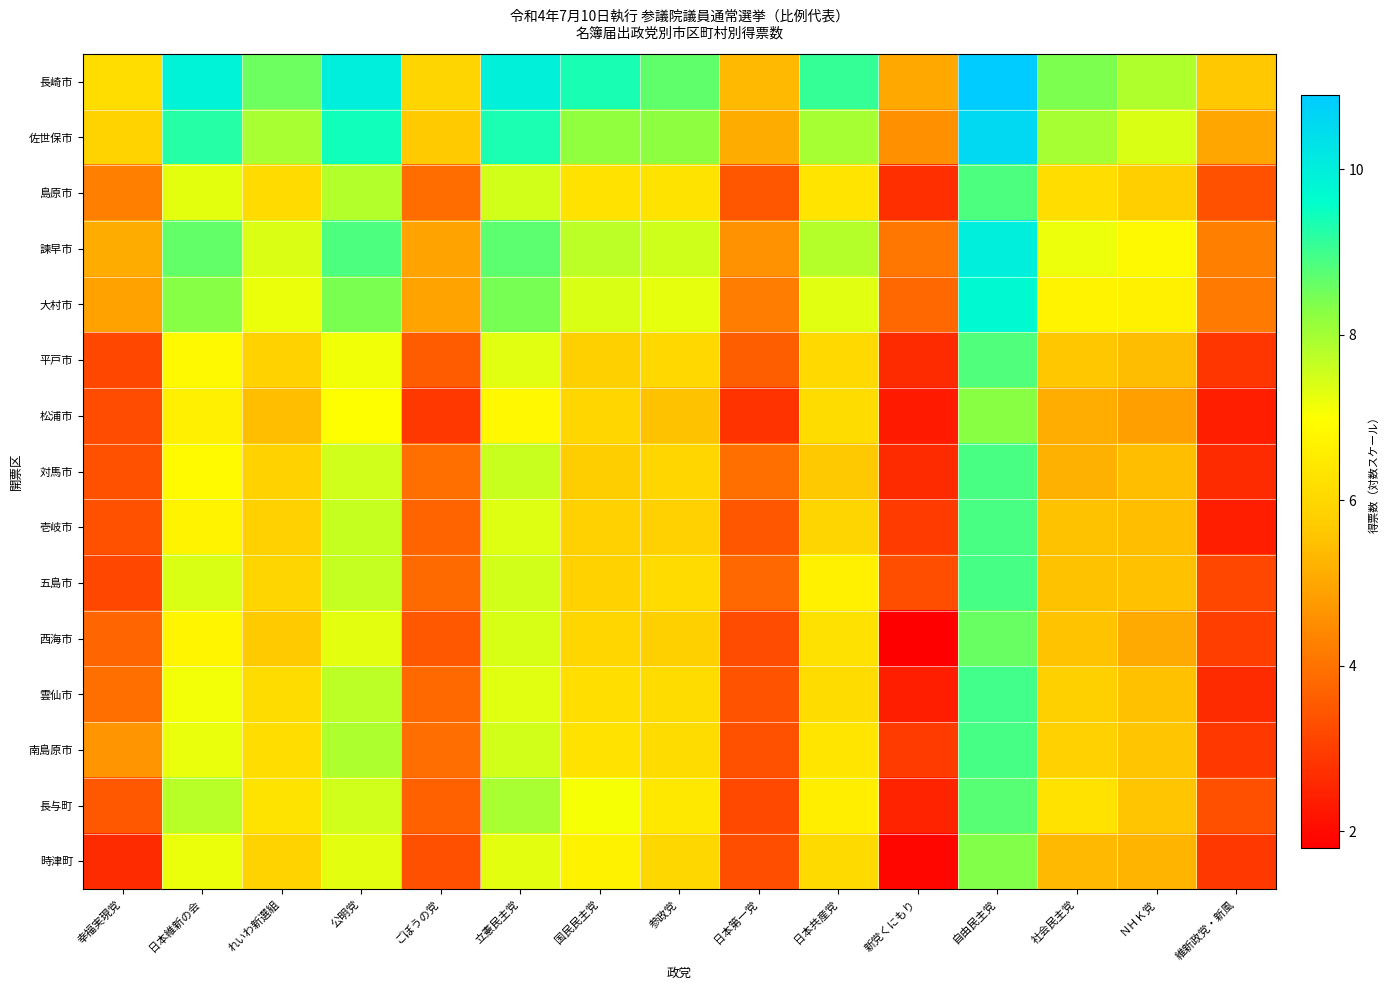

Reading left to right, transcribe all the data shown in this chart.

長崎市: 幸福実現党=6.1	日本維新の会=9.9	れいわ新選組=8.6	公明党=10.0	ごぼうの党=5.9	立憲民主党=10.0	国民民主党=9.4	参政党=8.7	日本第一党=5.3	日本共産党=9.1	新党くにもり=5.0	自由民主党=10.9	社会民主党=8.4	ＮＨＫ党=7.9	維新政党・新風=5.6
佐世保市: 幸福実現党=5.9	日本維新の会=9.2	れいわ新選組=7.9	公明党=9.4	ごぼうの党=5.7	立憲民主党=9.3	国民民主党=8.2	参政党=8.2	日本第一党=5.1	日本共産党=8.0	新党くにもり=4.6	自由民主党=10.5	社会民主党=8.0	ＮＨＫ党=7.4	維新政党・新風=5.0
島原市: 幸福実現党=4.3	日本維新の会=7.3	れいわ新選組=6.1	公明党=7.8	ごぼうの党=3.9	立憲民主党=7.5	国民民主党=6.3	参政党=6.3	日本第一党=3.5	日本共産党=6.3	新党くにもり=2.7	自由民主党=8.9	社会民主党=6.1	ＮＨＫ党=5.8	維新政党・新風=3.4
諫早市: 幸福実現党=5.1	日本維新の会=8.7	れいわ新選組=7.4	公明党=8.9	ごぼうの党=4.9	立憲民主党=8.7	国民民主党=7.7	参政党=7.5	日本第一党=4.6	日本共産党=7.8	新党くにもり=4.1	自由民主党=10.0	社会民主党=7.2	ＮＨＫ党=6.9	維新政党・新風=4.2
大村市: 幸福実現党=4.9	日本維新の会=8.3	れいわ新選組=7.2	公明党=8.4	ごぼうの党=4.9	立憲民主党=8.5	国民民主党=7.4	参政党=7.3	日本第一党=4.2	日本共産党=7.3	新党くにもり=3.8	自由民主党=9.7	社会民主党=6.7	ＮＨＫ党=6.6	維新政党・新風=4.1
平戸市: 幸福実現党=3.2	日本維新の会=6.9	れいわ新選組=5.9	公明党=7.1	ごぼうの党=3.6	立憲民主党=7.3	国民民主党=5.8	参政党=6.0	日本第一党=3.6	日本共産党=6.0	新党くにもり=2.6	自由民主党=8.8	社会民主党=5.6	ＮＨＫ党=5.4	維新政党・新風=2.8
松浦市: 幸福実現党=3.3	日本維新の会=6.6	れいわ新選組=5.5	公明党=7.0	ごぼうの党=2.9	立憲民主党=6.8	国民民主党=6.0	参政党=5.5	日本第一党=2.8	日本共産党=6.1	新党くにもり=2.3	自由民主党=8.3	社会民主党=5.1	ＮＨＫ党=4.8	維新政党・新風=2.4
対馬市: 幸福実現党=3.4	日本維新の会=6.9	れいわ新選組=5.9	公明党=7.5	ごぼうの党=3.9	立憲民主党=7.6	国民民主党=5.8	参政党=6.0	日本第一党=3.9	日本共産党=5.6	新党くにもり=2.6	自由民主党=8.9	社会民主党=5.2	ＮＨＫ党=5.4	維新政党・新風=2.6
壱岐市: 幸福実現党=3.4	日本維新の会=6.7	れいわ新選組=5.8	公明党=7.6	ごぼうの党=3.7	立憲民主党=7.3	国民民主党=5.8	参政党=5.8	日本第一党=3.5	日本共産党=5.9	新党くにもり=2.9	自由民主党=8.9	社会民主党=5.5	ＮＨＫ党=5.4	維新政党・新風=2.4
五島市: 幸福実現党=3.2	日本維新の会=7.4	れいわ新選組=5.9	公明党=7.6	ごぼうの党=3.8	立憲民主党=7.5	国民民主党=5.9	参政党=6.1	日本第一党=3.8	日本共産党=6.6	新党くにもり=3.3	自由民主党=8.9	社会民主党=5.5	ＮＨＫ党=5.5	維新政党・新風=3.2
西海市: 幸福実現党=3.7	日本維新の会=6.8	れいわ新選組=5.7	公明党=7.3	ごぼうの党=3.5	立憲民主党=7.4	国民民主党=6.0	参政党=5.8	日本第一党=3.3	日本共産党=6.2	新党くにもり=1.8	自由民主党=8.6	社会民主党=5.5	ＮＨＫ党=5.0	維新政党・新風=3.0
雲仙市: 幸福実現党=3.9	日本維新の会=7.1	れいわ新選組=6.1	公明党=7.7	ごぼうの党=3.8	立憲民主党=7.3	国民民主党=6.2	参政党=6.1	日本第一党=3.4	日本共産党=6.1	新党くにもり=2.4	自由民主党=9.0	社会民主党=5.8	ＮＨＫ党=5.5	維新政党・新風=2.6
南島原市: 幸福実現党=4.7	日本維新の会=7.2	れいわ新選組=6.1	公明党=7.9	ごぼうの党=3.9	立憲民主党=7.5	国民民主党=6.3	参政党=6.1	日本第一党=3.4	日本共産党=6.3	新党くにもり=2.9	自由民主党=8.9	社会民主党=5.8	ＮＨＫ党=5.6	維新政党・新風=2.9
長与町: 幸福実現党=3.5	日本維新の会=7.8	れいわ新選組=6.3	公明党=7.5	ごぼうの党=3.7	立憲民主党=7.9	国民民主党=7.1	参政党=6.4	日本第一党=3.2	日本共産党=6.6	新党くにもり=2.5	自由民主党=8.8	社会民主党=6.3	ＮＨＫ党=5.6	維新政党・新風=3.3
時津町: 幸福実現党=2.6	日本維新の会=7.2	れいわ新選組=5.9	公明党=7.3	ごぼうの党=3.3	立憲民主党=7.3	国民民主党=6.7	参政党=6.0	日本第一党=3.3	日本共産党=6.1	新党くにもり=1.9	自由民主党=8.3	社会民主党=5.3	ＮＨＫ党=5.2	維新政党・新風=2.9